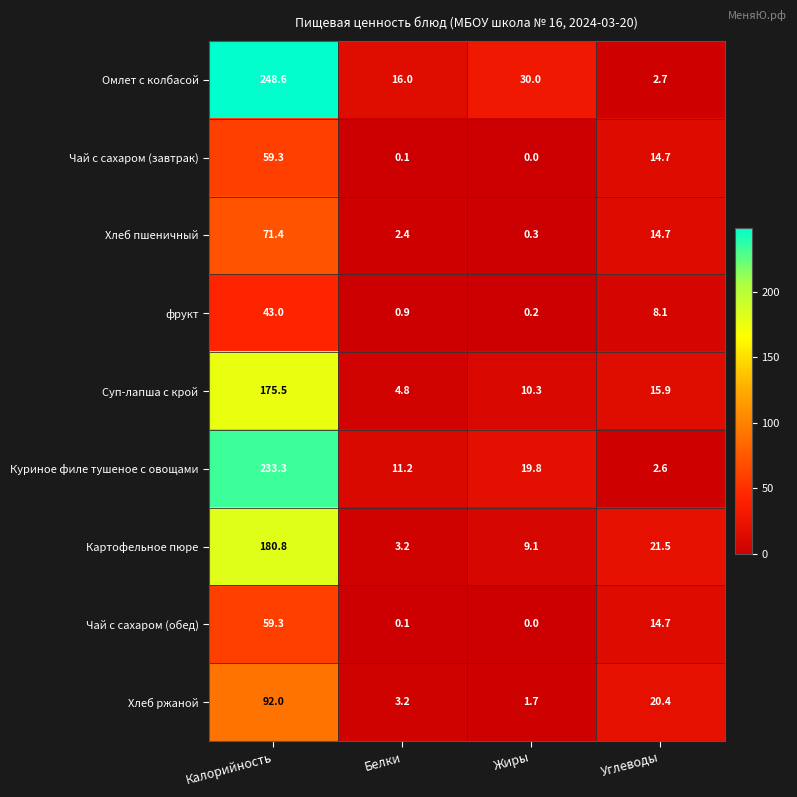

What is the spread (max minus min) of values at Белки?

15.9